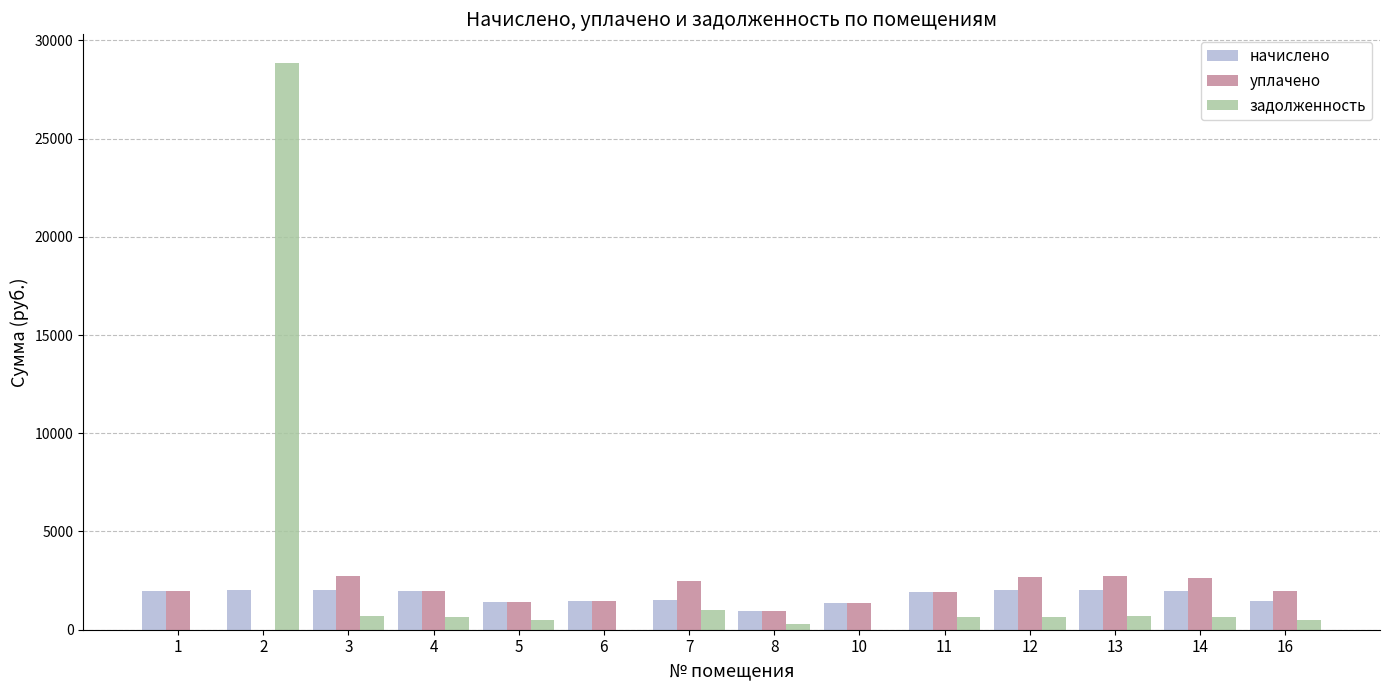

What is the sum of all задолженность values?

35120.6